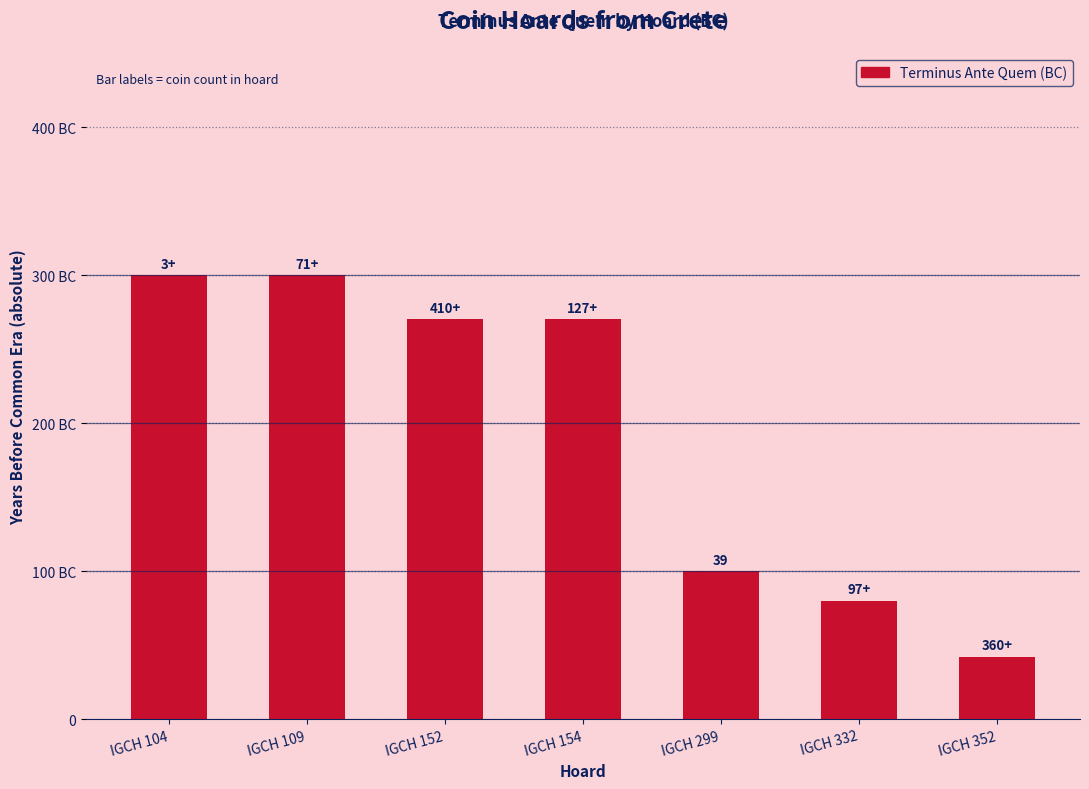

Does the chart contain any negative values?

No